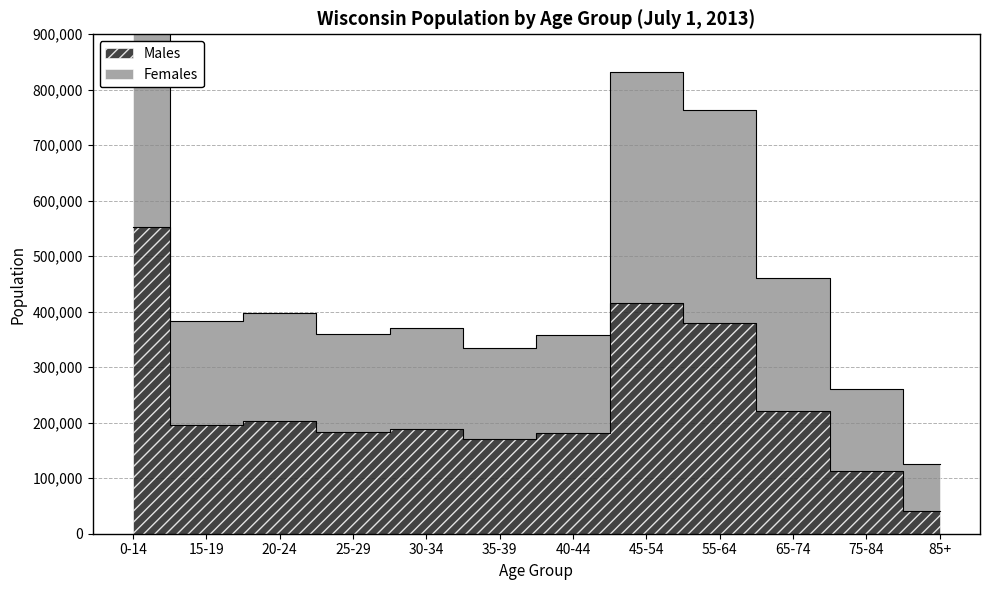

What value does the Males series have at 45-54?

415665